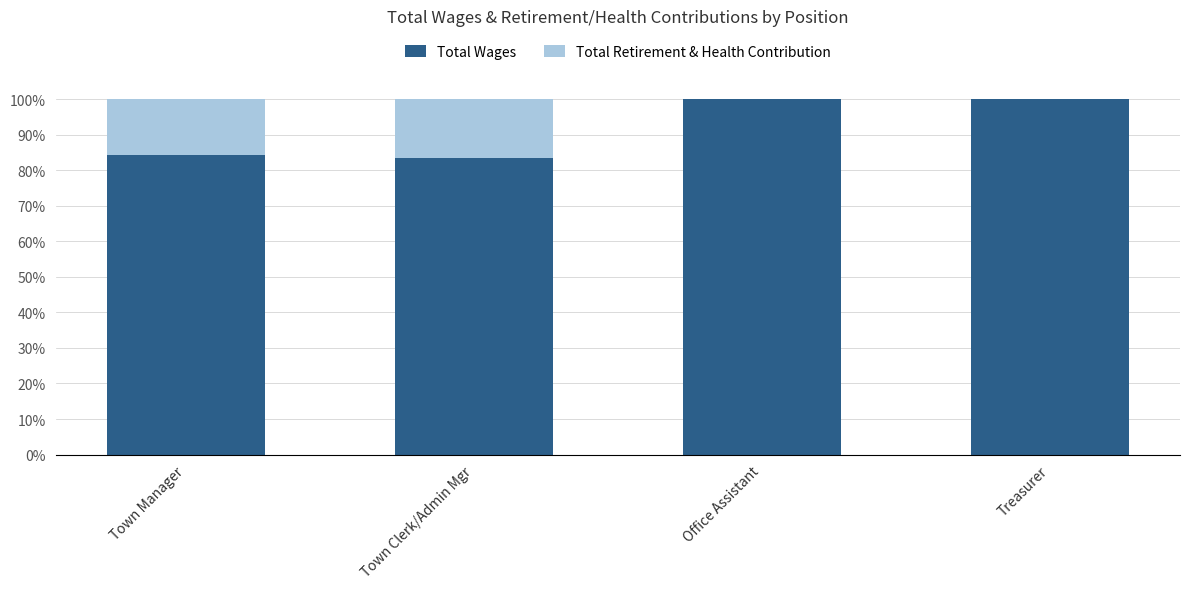

What is the total value across all series at Treasurer?

100.0